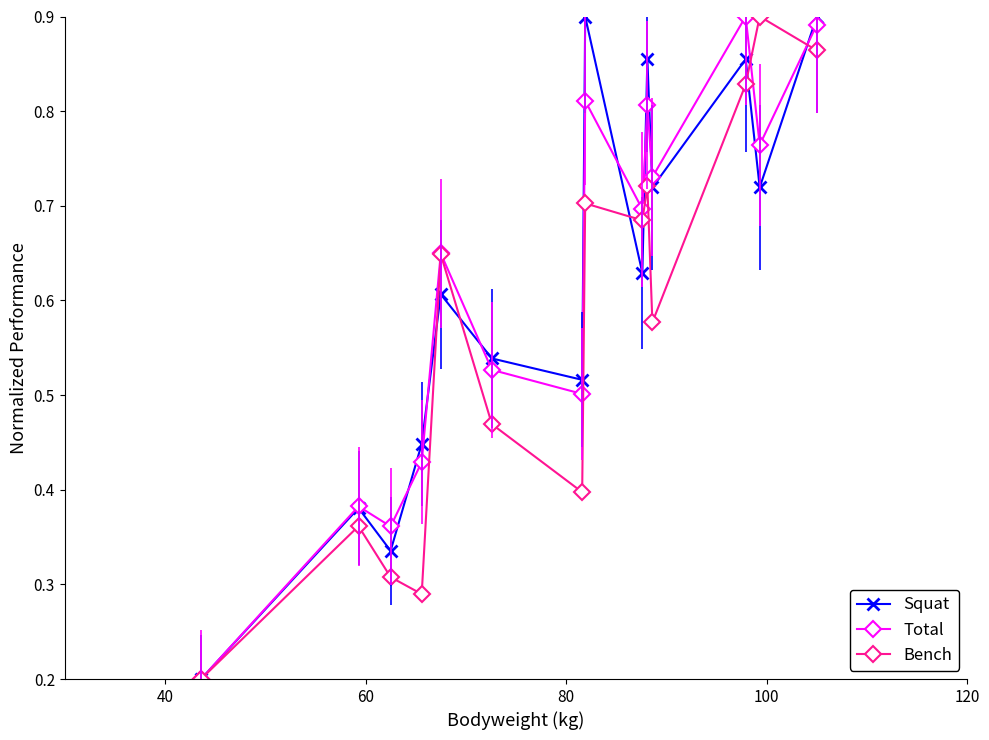

How many interior local valleys does the Bench series have?

4